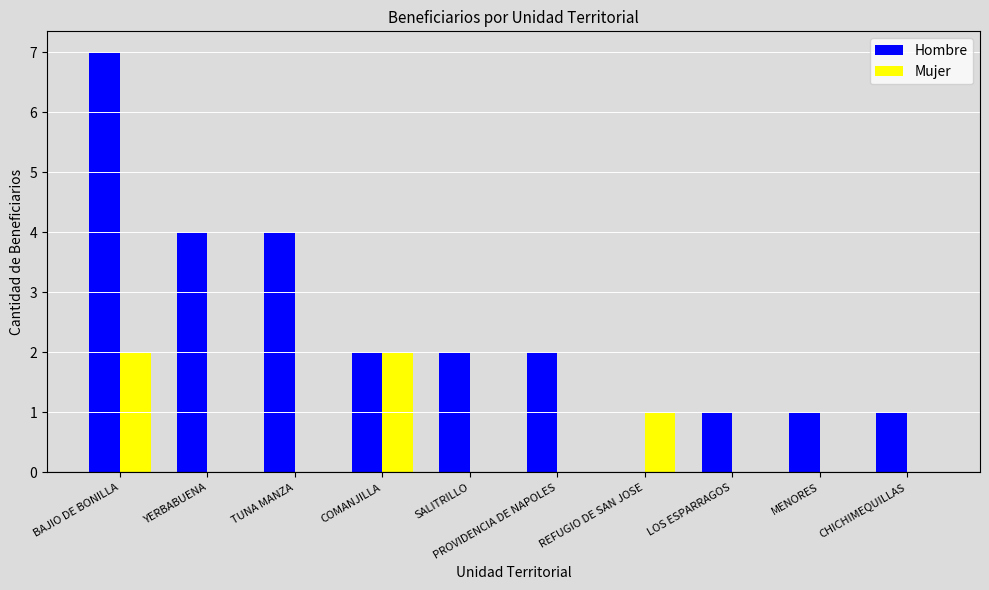

Between YERBABUENA and REFUGIO DE SAN JOSE, which series saw the biggest shift?

Hombre